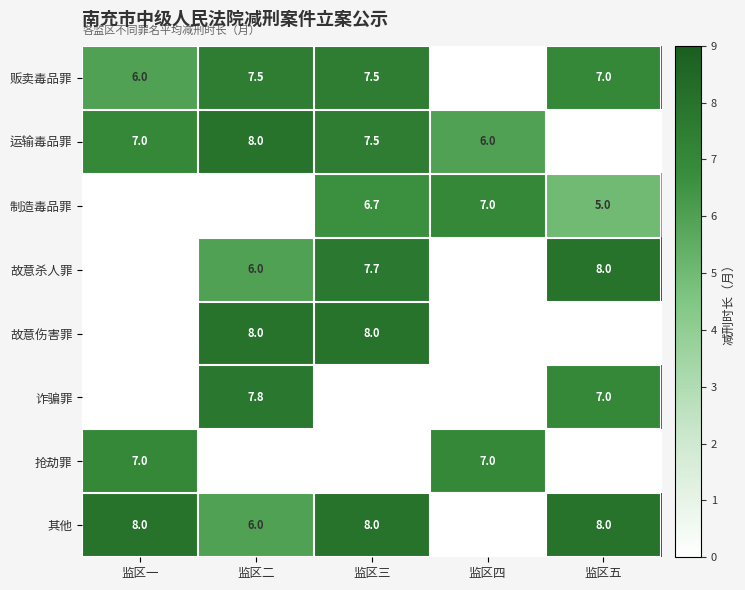

Is it true that 运输毒品罪 equals 8.0 at 监区二?

True